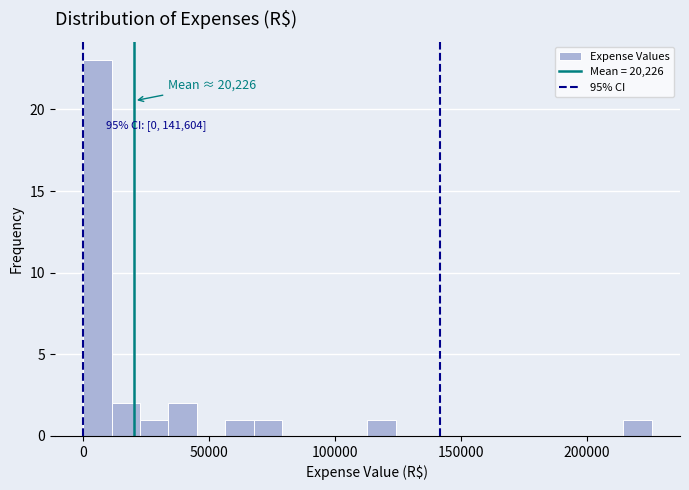

Read against the x-axis, roughly where is the centre of the tallest bar?

5000